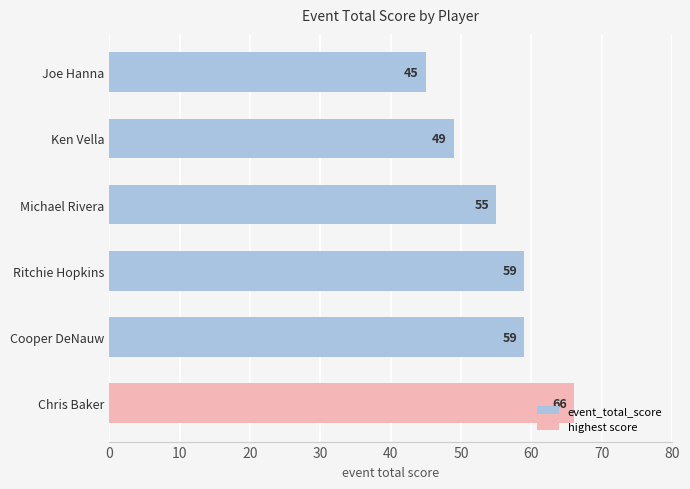

Does the chart contain stacked bars?

No